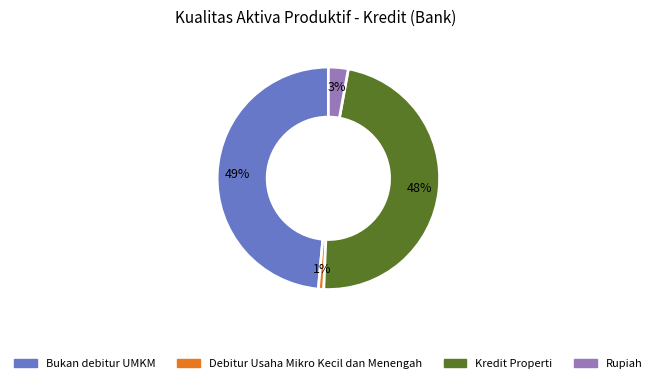

Rank the categories by value from lowest to highest.

Debitur Usaha Mikro Kecil dan Menengah, Rupiah, Kredit Properti, Bukan debitur UMKM